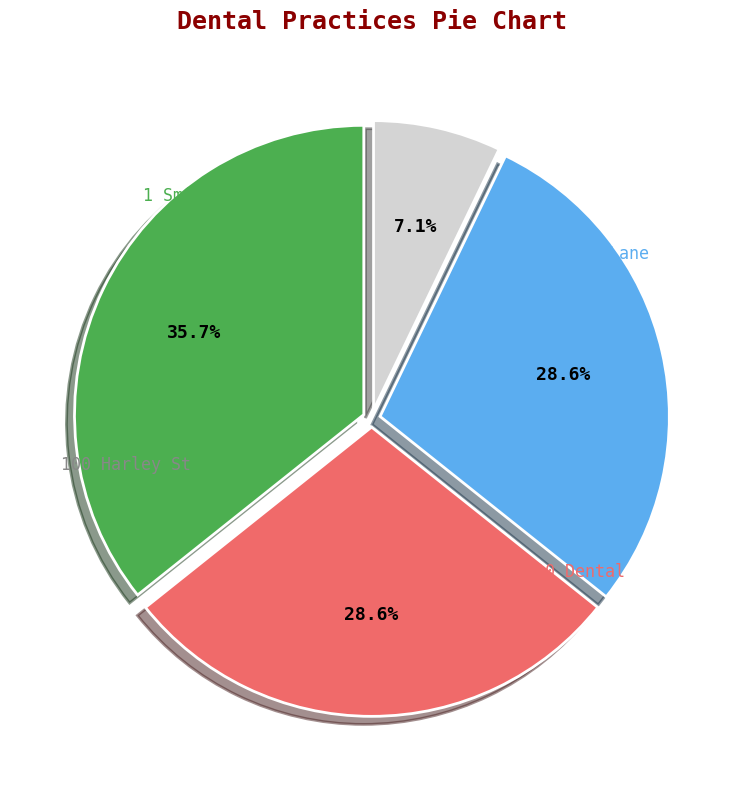

Does any single category account for the majority?

No